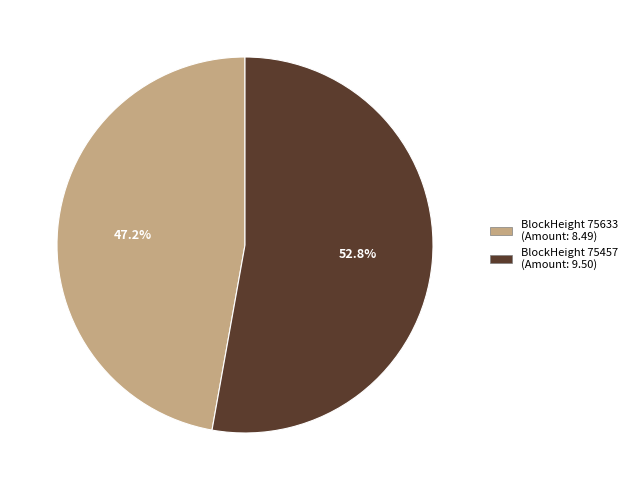

Does any single category account for the majority?

Yes